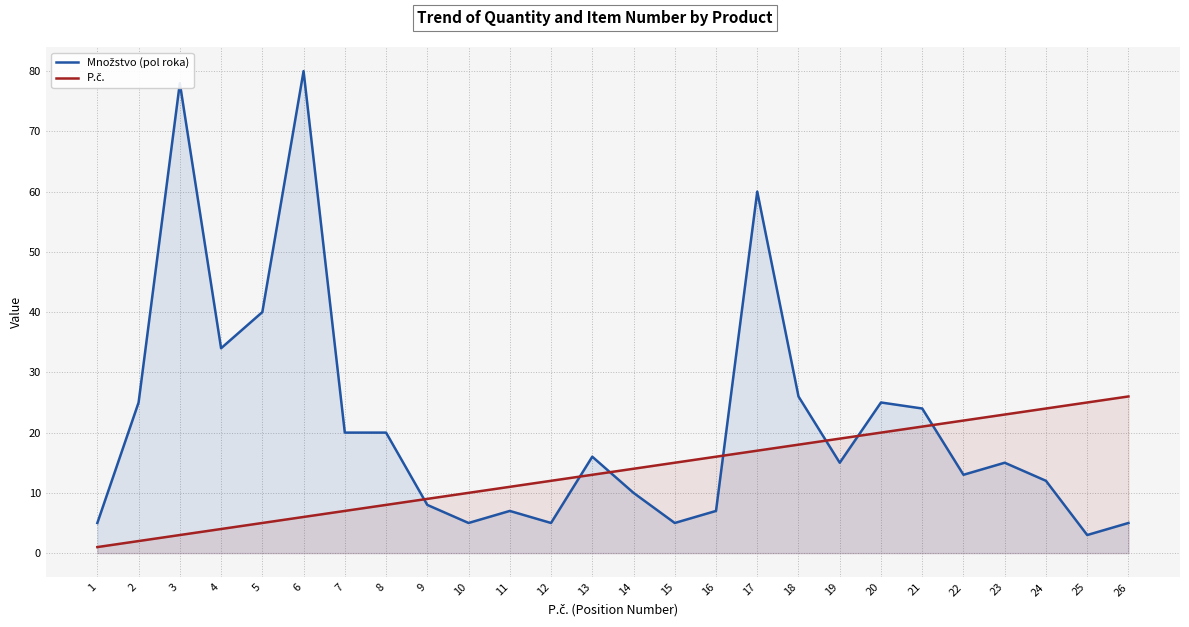

Which category has the lowest value in the Množstvo (pol roka) series?

25